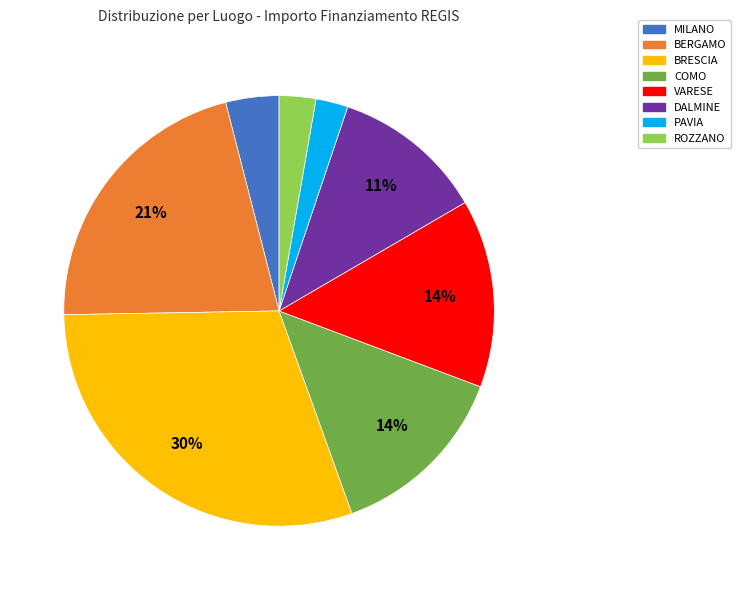

Does any single category account for the majority?

No